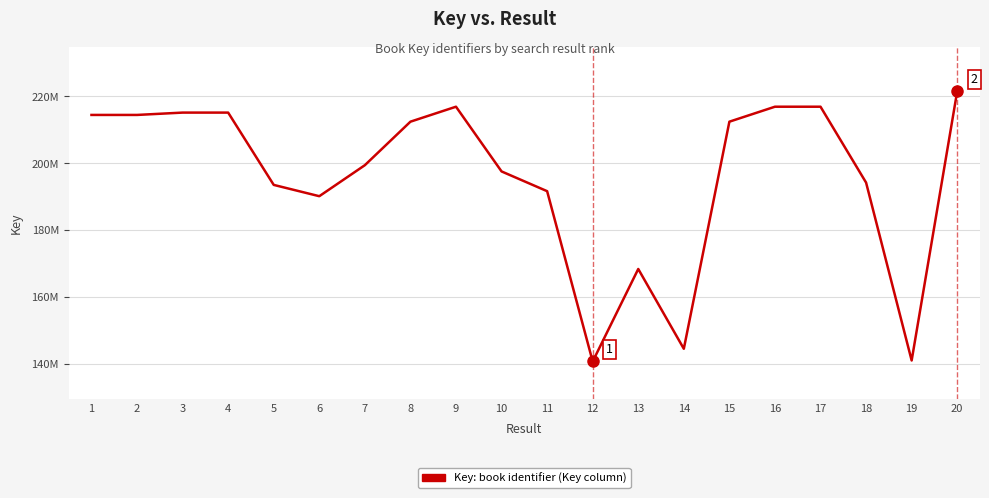

Does the chart display data point markers on the line(s)?

No